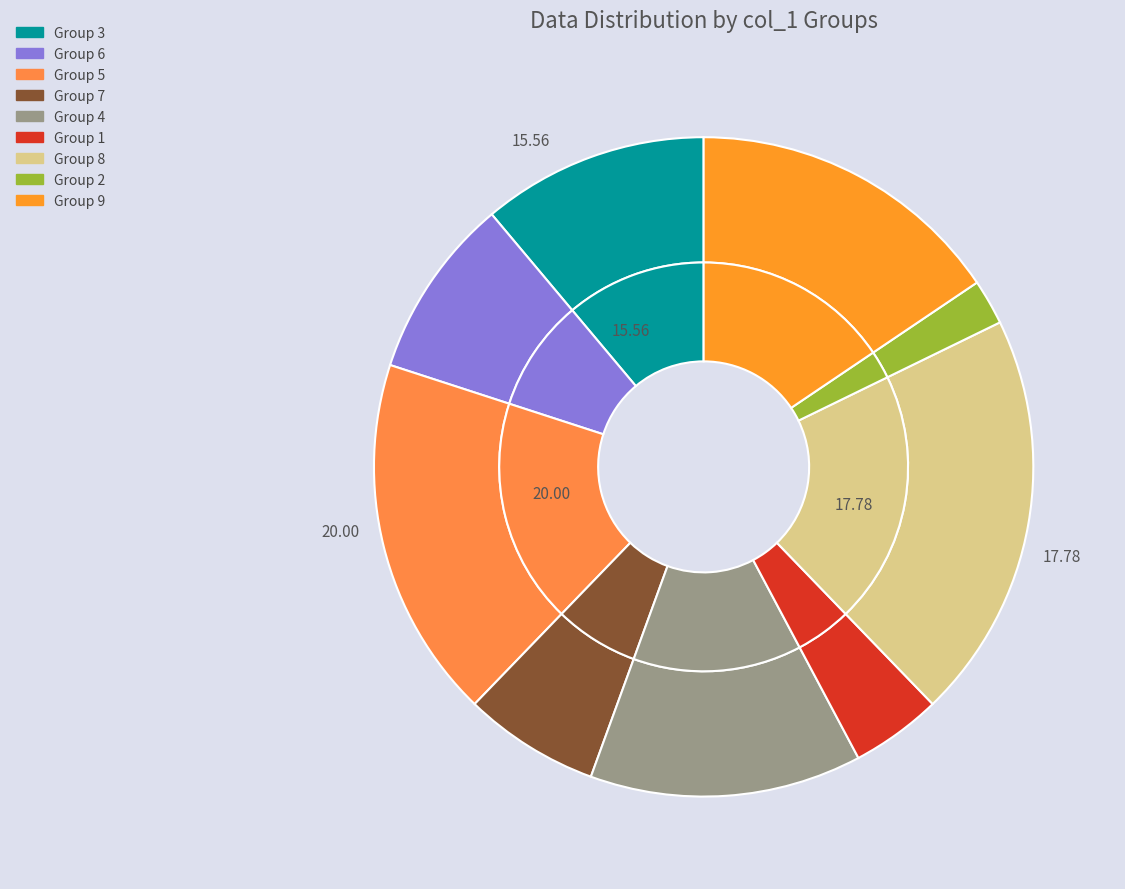

What percentage do 5 and 9 together represent?

33.3%